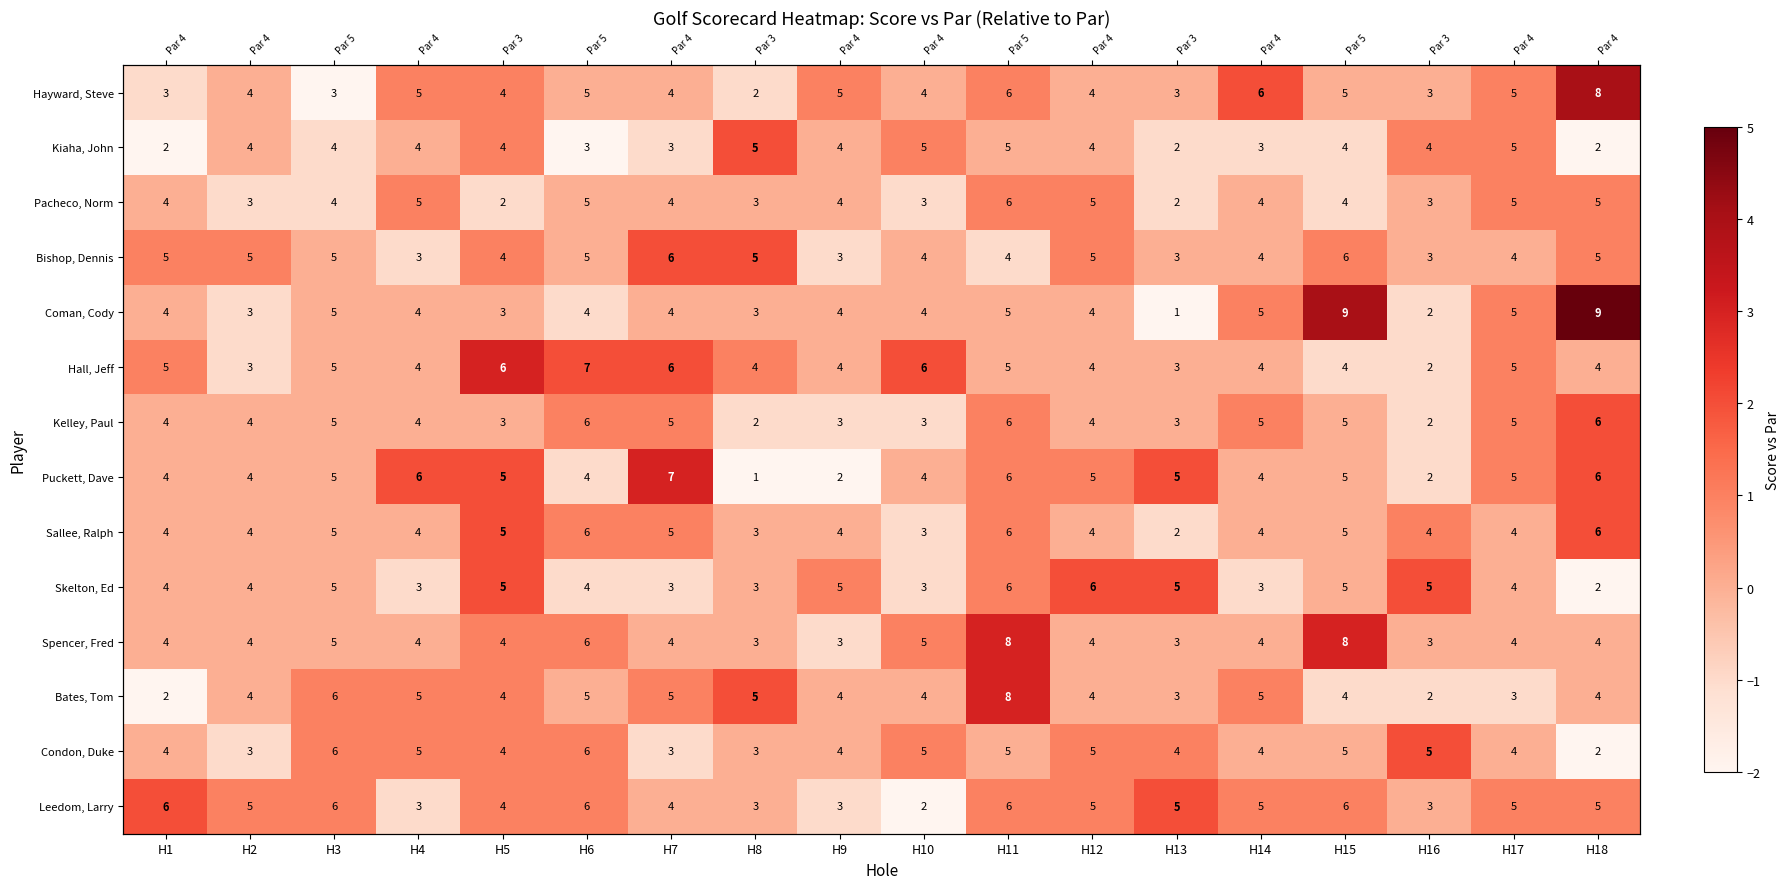

What is the difference between the maximum and second lowest values in the Bates, Tom series?

4